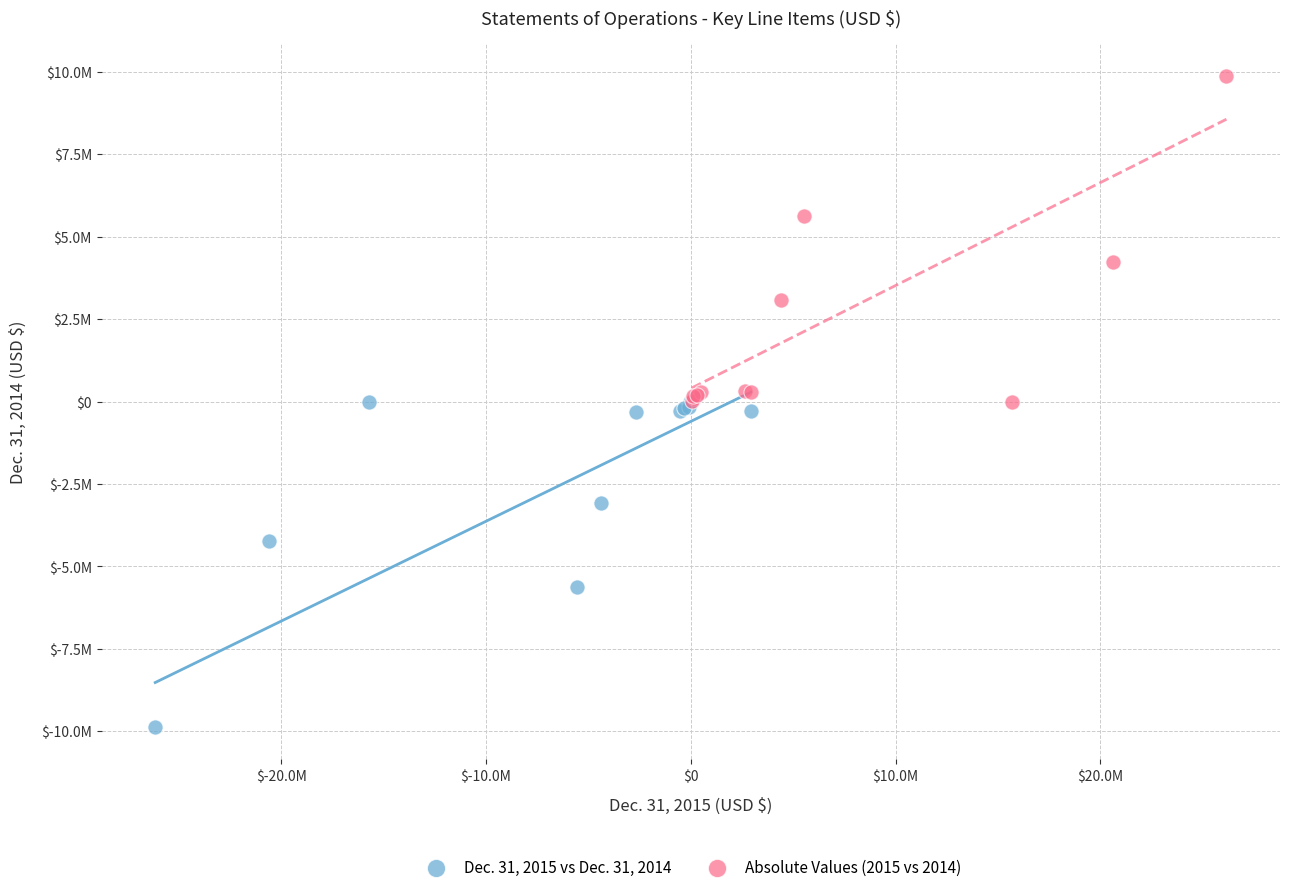

What are all the series names shown in the legend?

Dec. 31, 2015 vs Dec. 31, 2014, Absolute Values (2015 vs 2014)